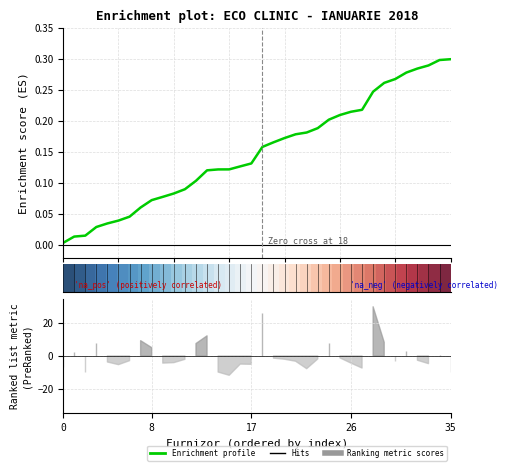

The row_0 series shows -0.6 at 0. True or false?

False